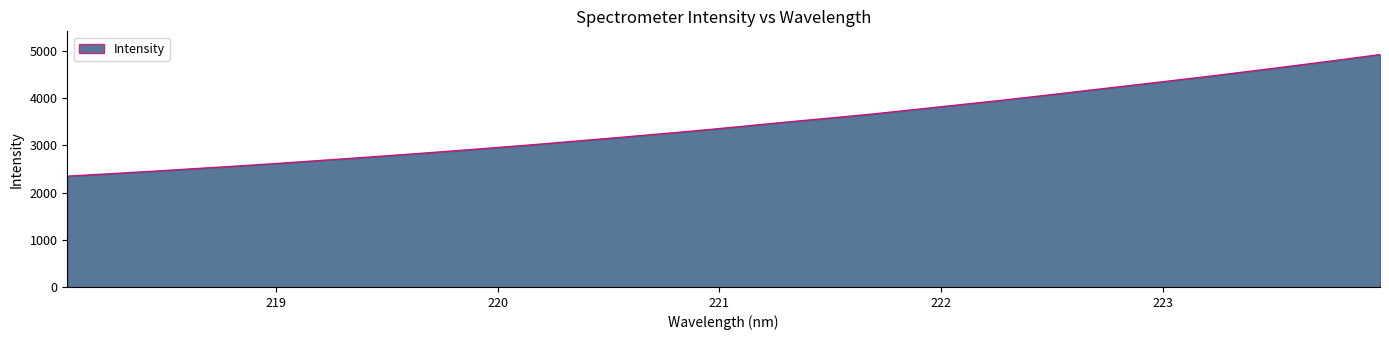

How many values are below 3408?

16